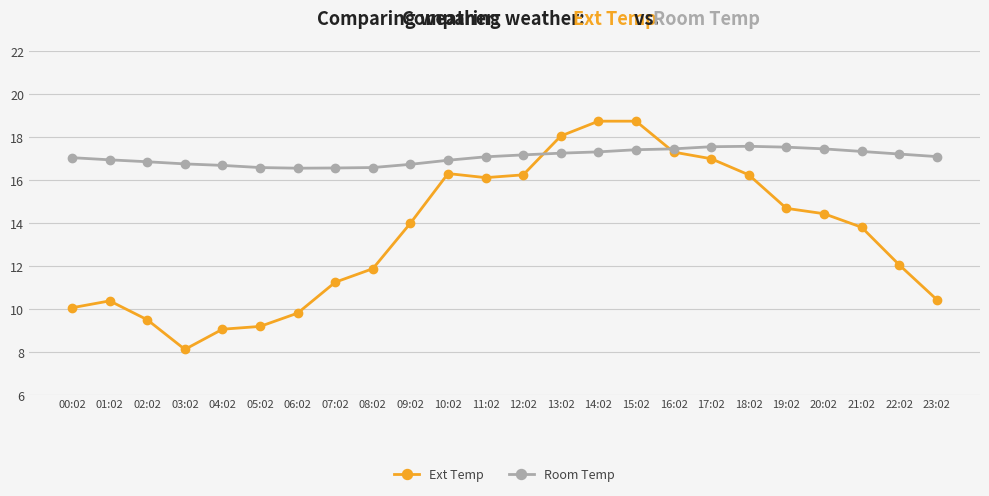

List the series in order of their overall mean, lowest first.

Ext Temp, Room Temp